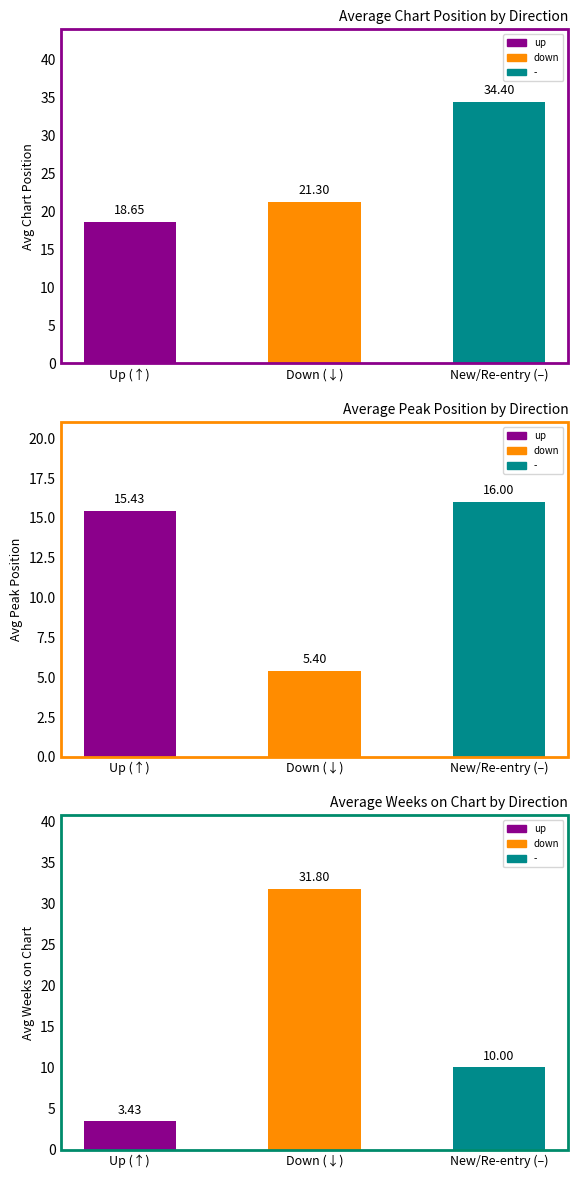

What is the difference between the second highest and minimum values in the avg_weeks series?

6.6